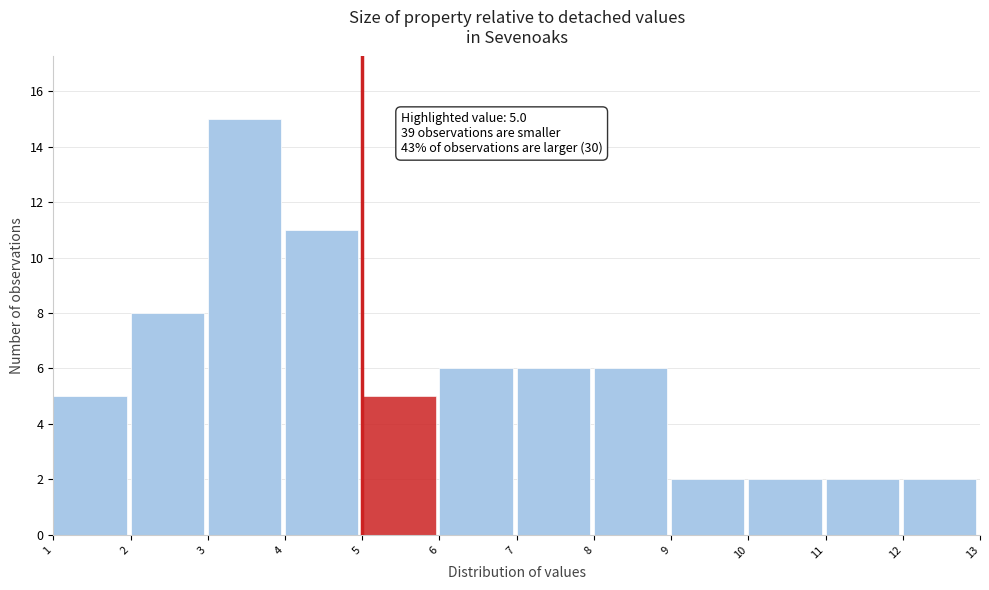

Which range on the x-axis has the tallest bar?

3 to 4